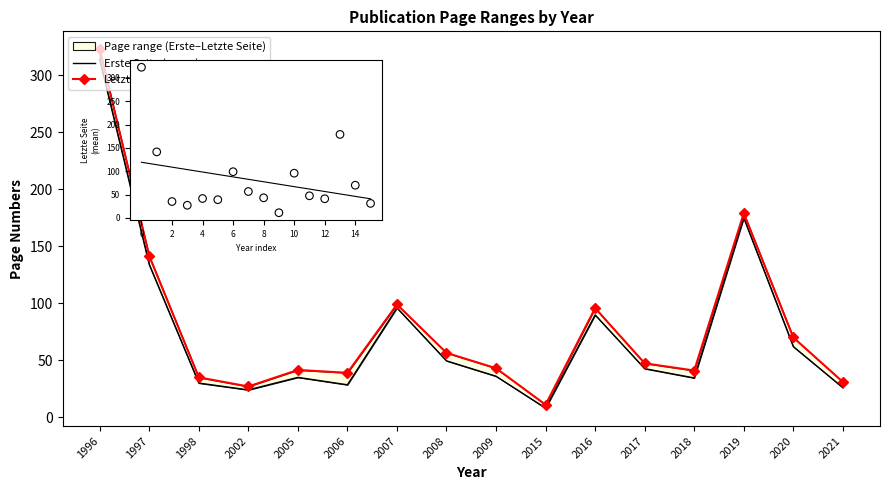

What are all the series names shown in the legend?

Erste Seite (mean), Letzte Seite (mean)